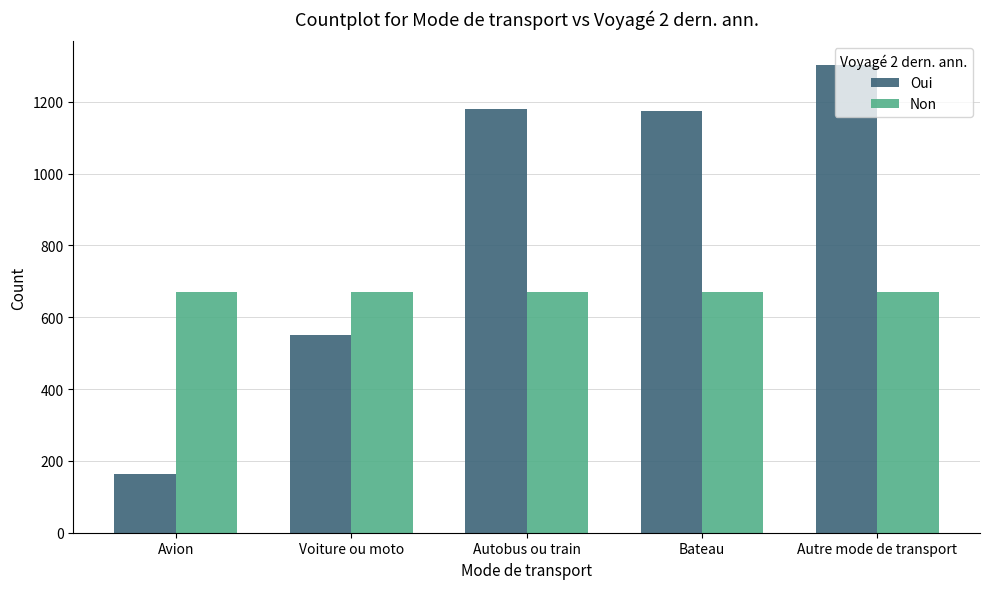

List the series in order of their peak value, lowest first.

Non, Oui